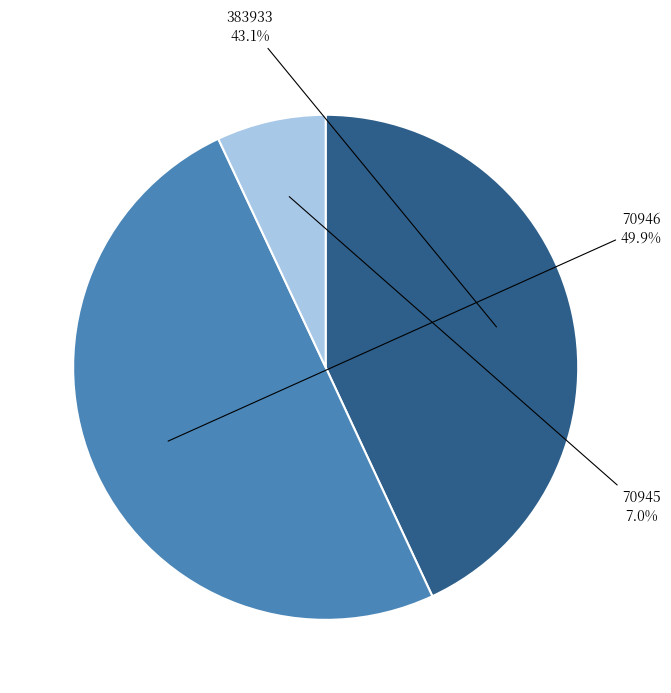

To the nearest percent, what is the combined percentage of 70946 and 70945?

57%